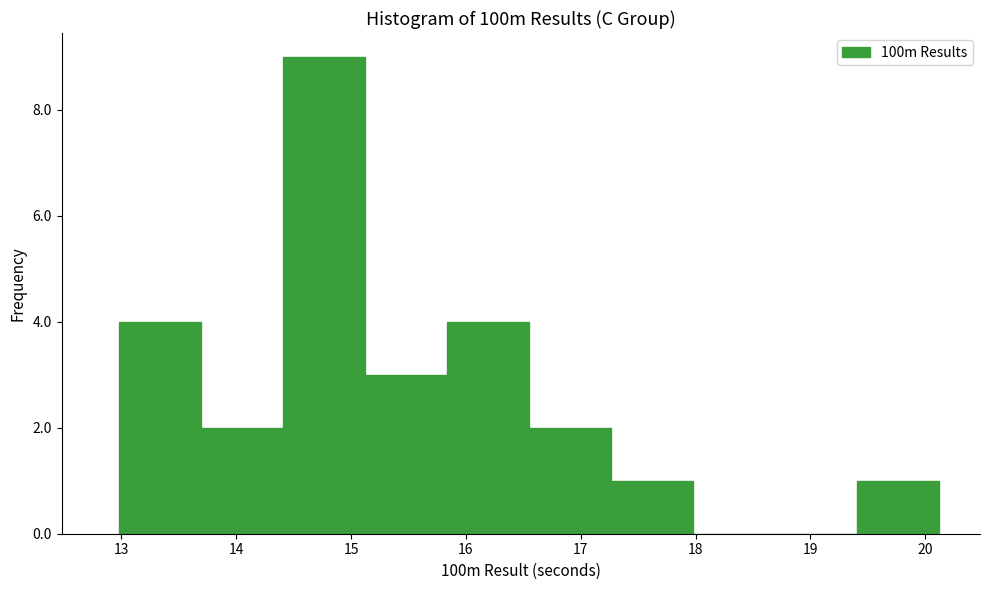

Reading left to right, transcribe this chart: for each bar, give the range it covers on the x-axis and its height. Neither the bar edges nor the heights are printed on the chart, so give them approximately, as read against the axes.

13.0 to 13.7: 4
13.7 to 14.4: 2
14.4 to 15.1: 9
15.1 to 15.8: 3
15.8 to 16.6: 4
16.6 to 17.3: 2
17.3 to 18.0: 1
18.0 to 18.7: 0
18.7 to 19.4: 0
19.4 to 20.1: 1